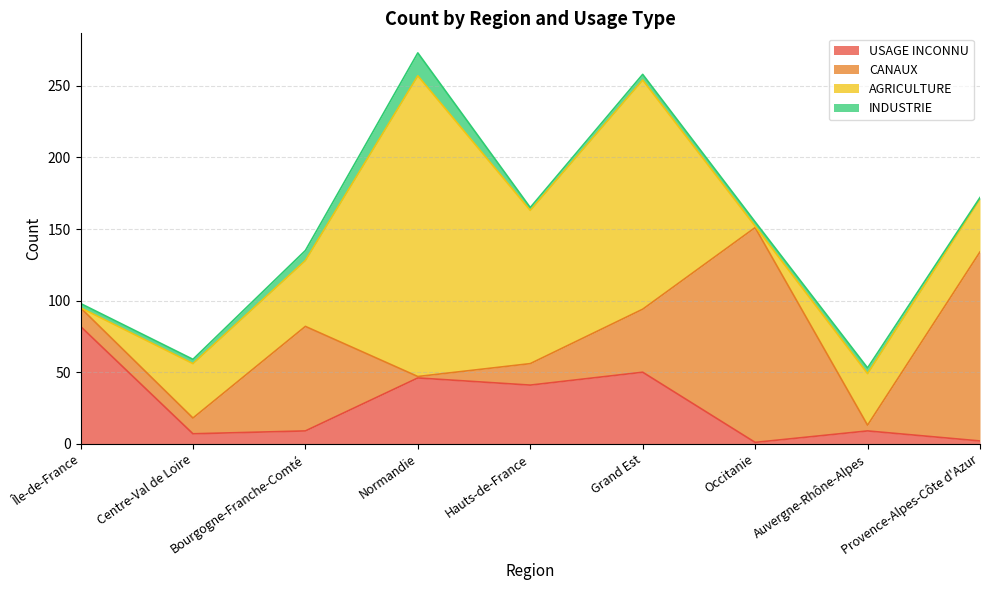

Reading right to left, transcribe all the data shown in this chart.

USAGE INCONNU: 2	9	1	50	41	46	9	7	82
CANAUX: 132	4	150	44	15	1	73	11	13
AGRICULTURE: 37	36	1	160	107	210	46	38	0
INDUSTRIE: 1	4	3	4	2	16	7	3	3